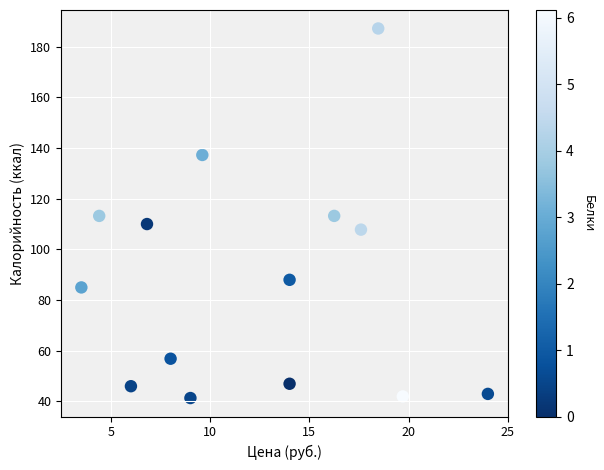

What is the range of Y values (max minus min)?

145.8